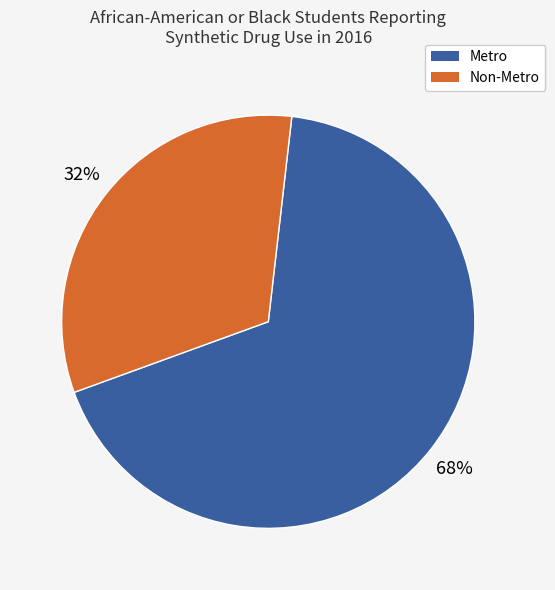

Rank the categories by value from highest to lowest.

Metro, Non-Metro